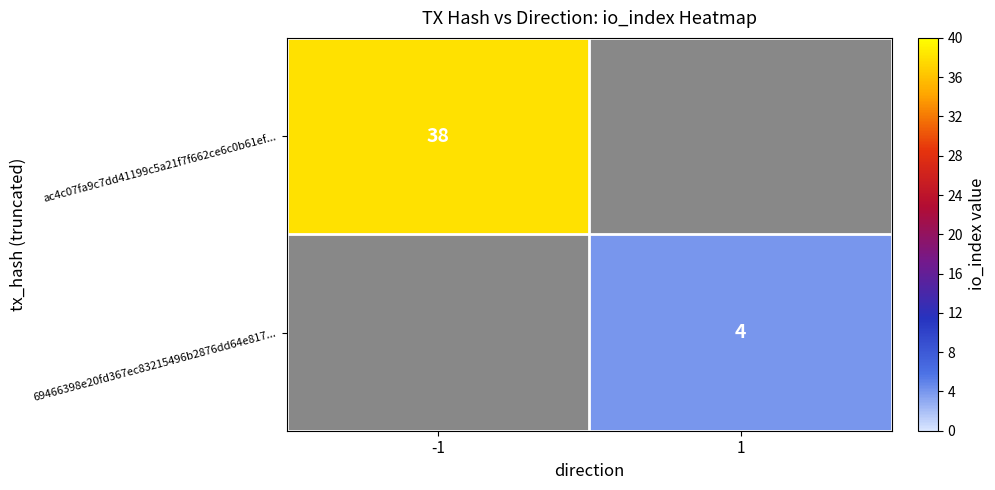

How many series are shown in this chart?

2